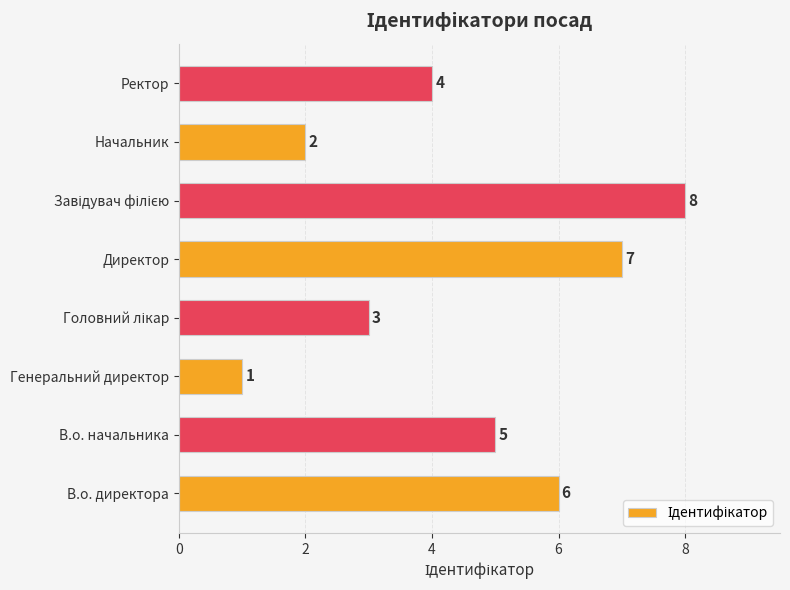

At which category does the chart reach its minimum across all series?

Генеральний директор